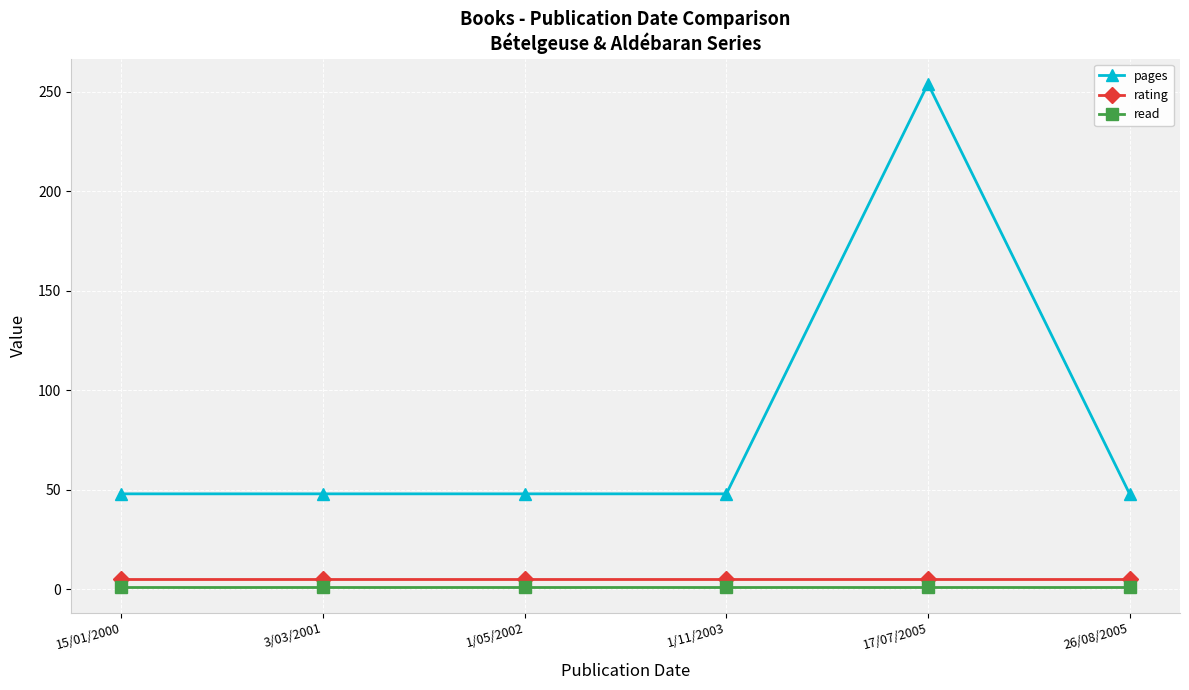

What is the total value across all series at 3/03/2001?

54